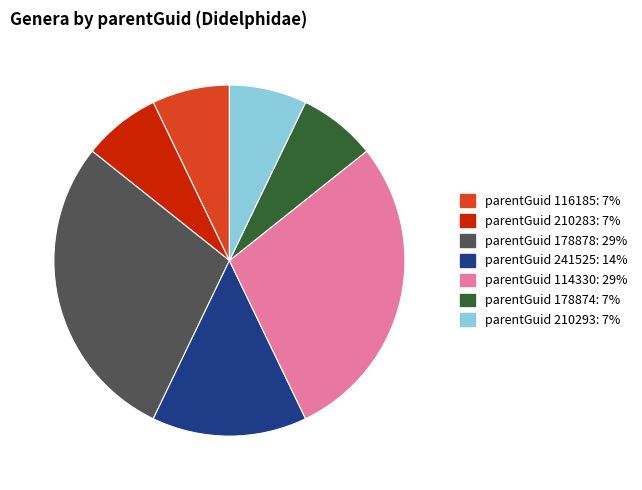

Does parentGuid 241525: 14% represent more than half of the total?

No